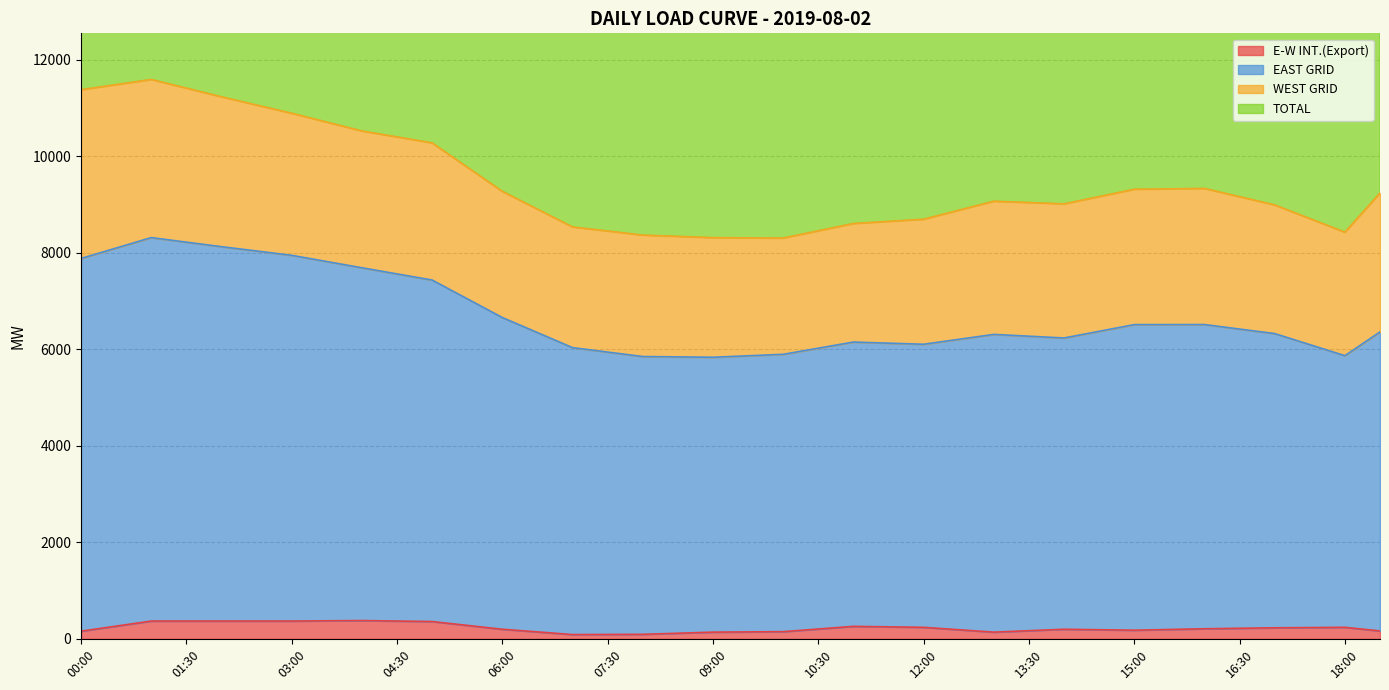

At how many categories does at least one series exceed 2578?

38